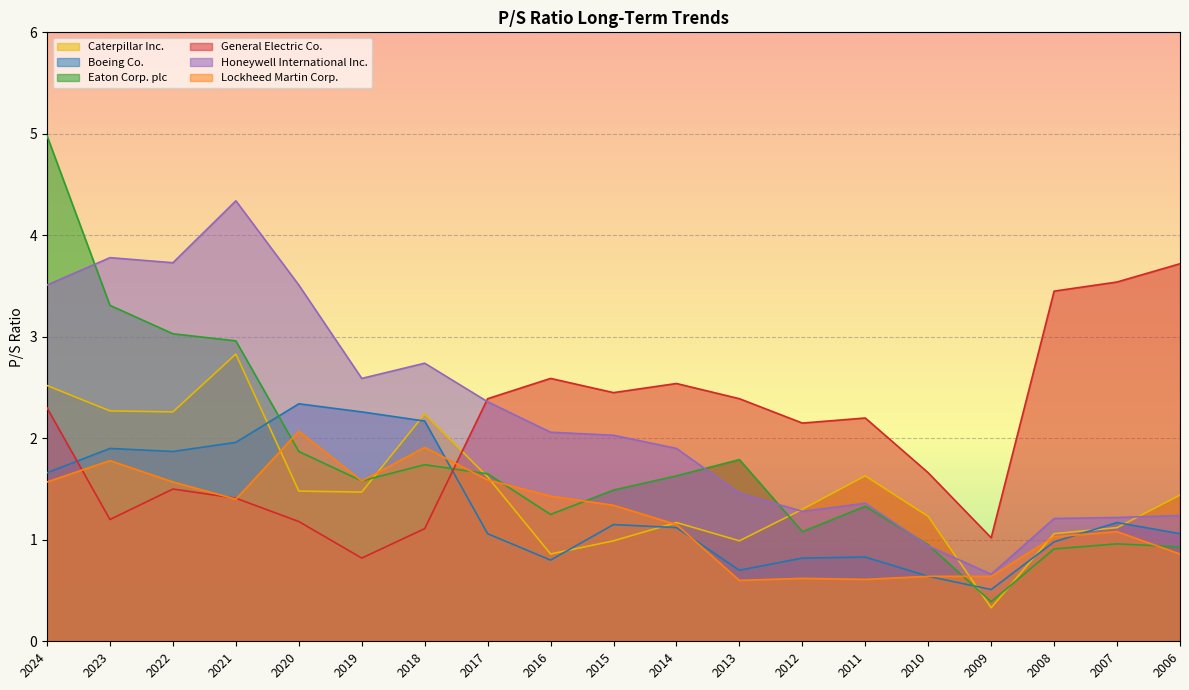

What is the total value across all series at 2011?

8.0